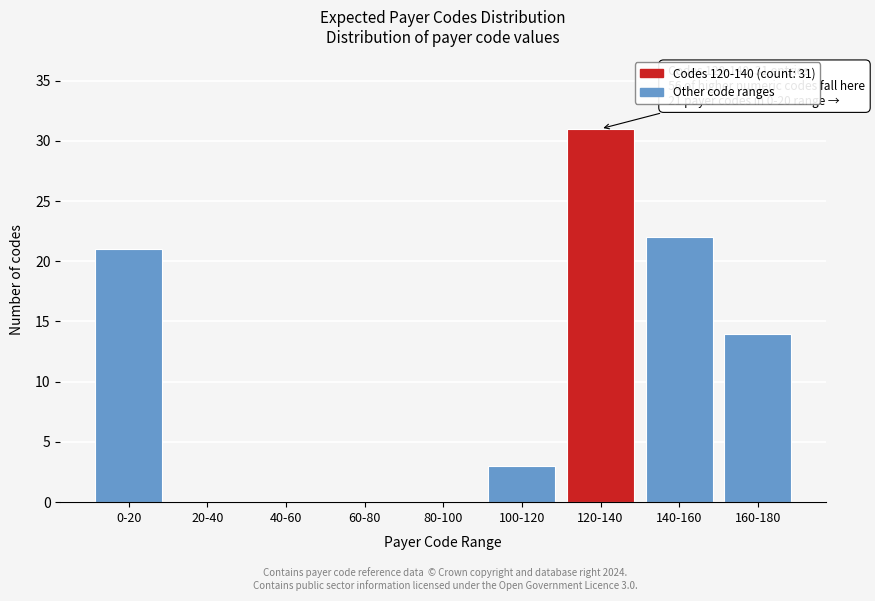

Reading left to right, extract all data points from this chart.

0-20=21	20-40=0	40-60=0	60-80=0	80-100=0	100-120=3	120-140=31	140-160=22	160-180=14